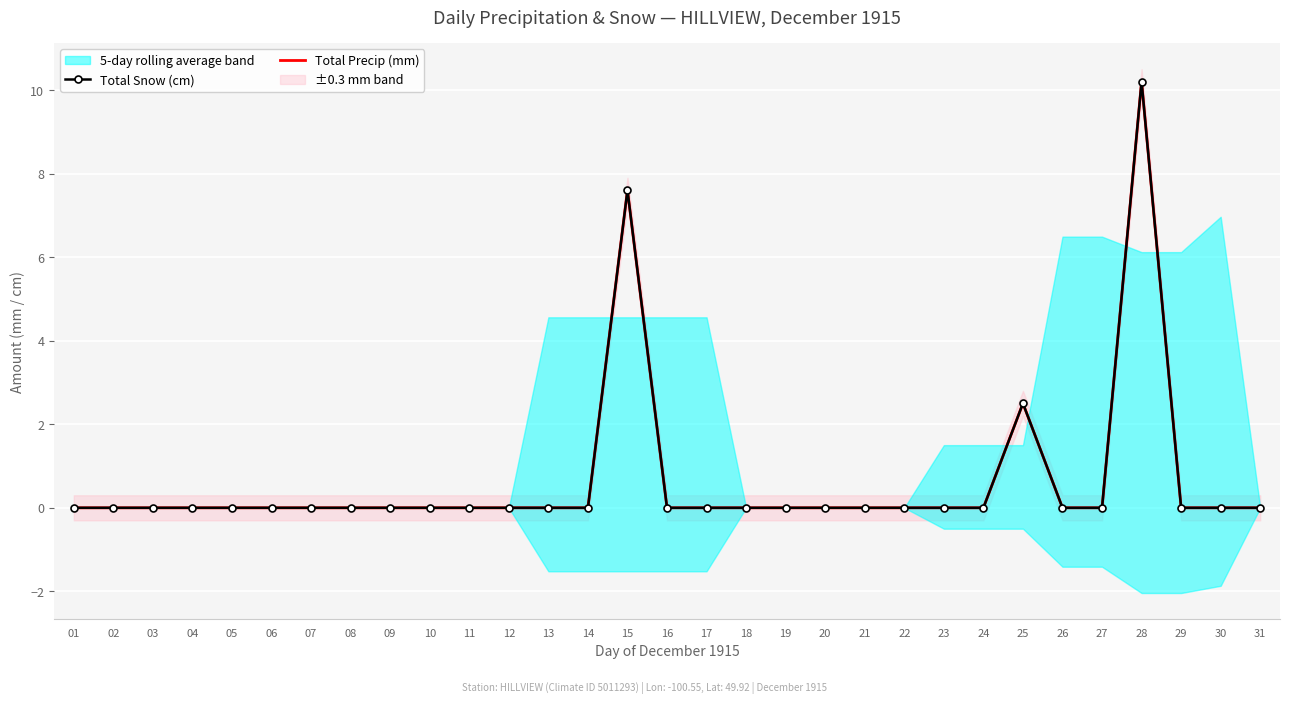

Which series has the largest range (max minus min)?

Total Snow (cm)